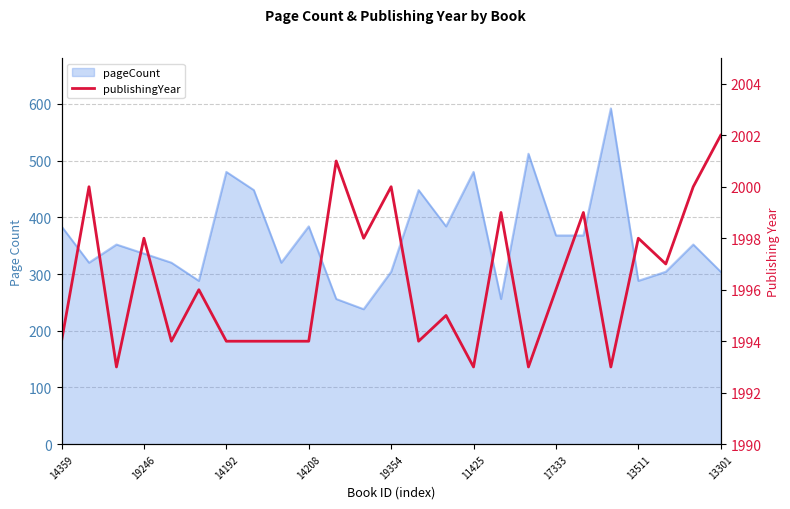

What is the sum of all values?

49909